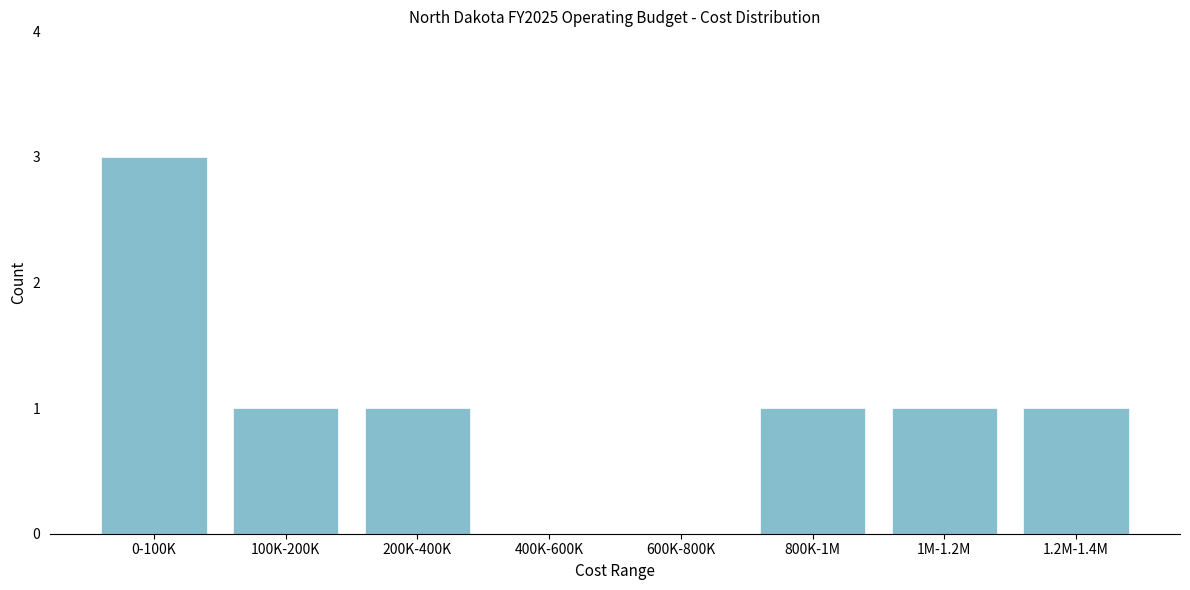

Reading left to right, extract all data points from this chart.

0-100K=3	100K-200K=1	200K-400K=1	400K-600K=0	600K-800K=0	800K-1M=1	1M-1.2M=1	1.2M-1.4M=1